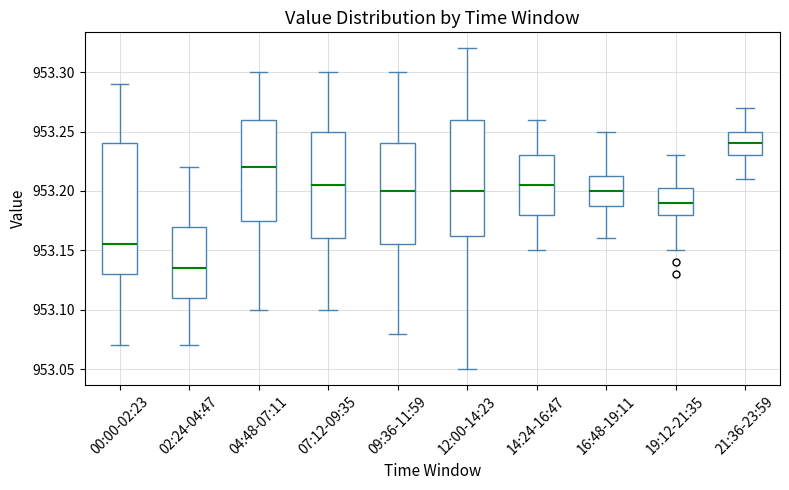

Reading left to right, read every box against the y-axis: the position of its median line, the range the box covers, and the ends of its whiskers. The values are not printed on the chart, so give them approximately, as read against the axis.

00:00-02:23: median 953.155, box 953.130 to 953.240, whiskers 953.070 to 953.290
02:24-04:47: median 953.135, box 953.110 to 953.170, whiskers 953.070 to 953.220
04:48-07:11: median 953.220, box 953.175 to 953.260, whiskers 953.100 to 953.300
07:12-09:35: median 953.205, box 953.160 to 953.250, whiskers 953.100 to 953.300
09:36-11:59: median 953.200, box 953.155 to 953.240, whiskers 953.080 to 953.300
12:00-14:23: median 953.200, box 953.165 to 953.260, whiskers 953.050 to 953.320
14:24-16:47: median 953.205, box 953.180 to 953.230, whiskers 953.150 to 953.260
16:48-19:11: median 953.200, box 953.190 to 953.215, whiskers 953.160 to 953.250
19:12-21:35: median 953.190, box 953.180 to 953.205, whiskers 953.150 to 953.230
21:36-23:59: median 953.240, box 953.230 to 953.250, whiskers 953.210 to 953.270